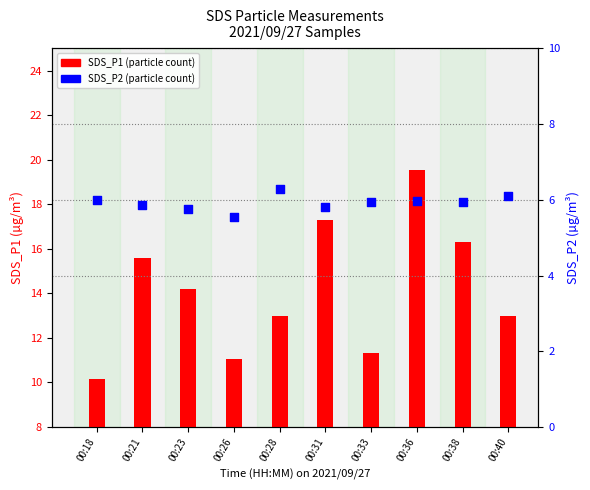

Which series has the widest spread of Y values?

SDS_P1